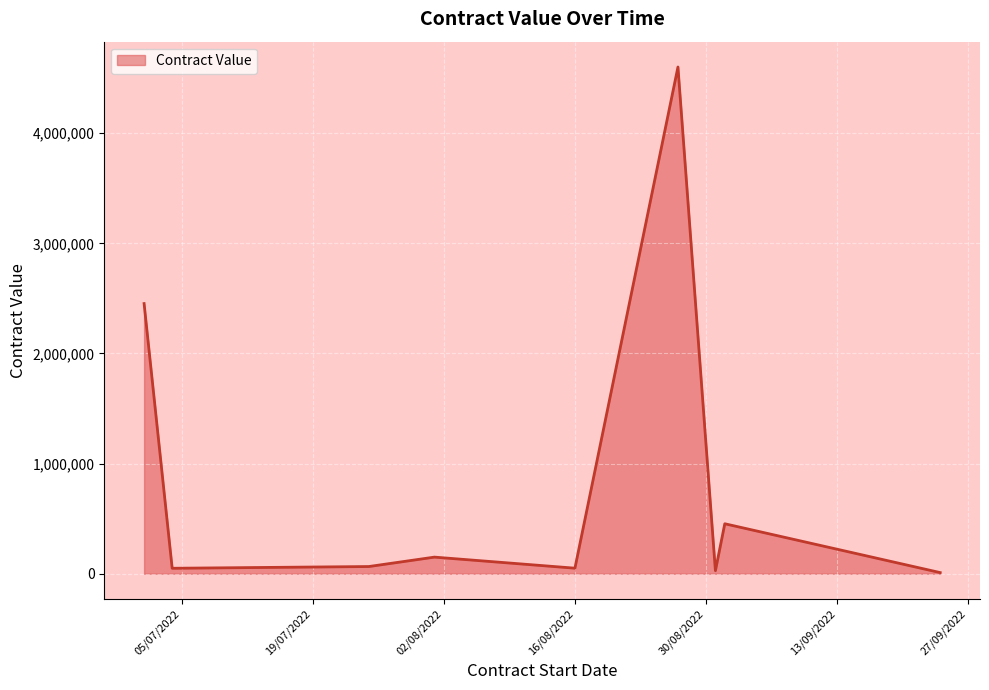

What is the difference between the maximum and minimum values?

4592050.0